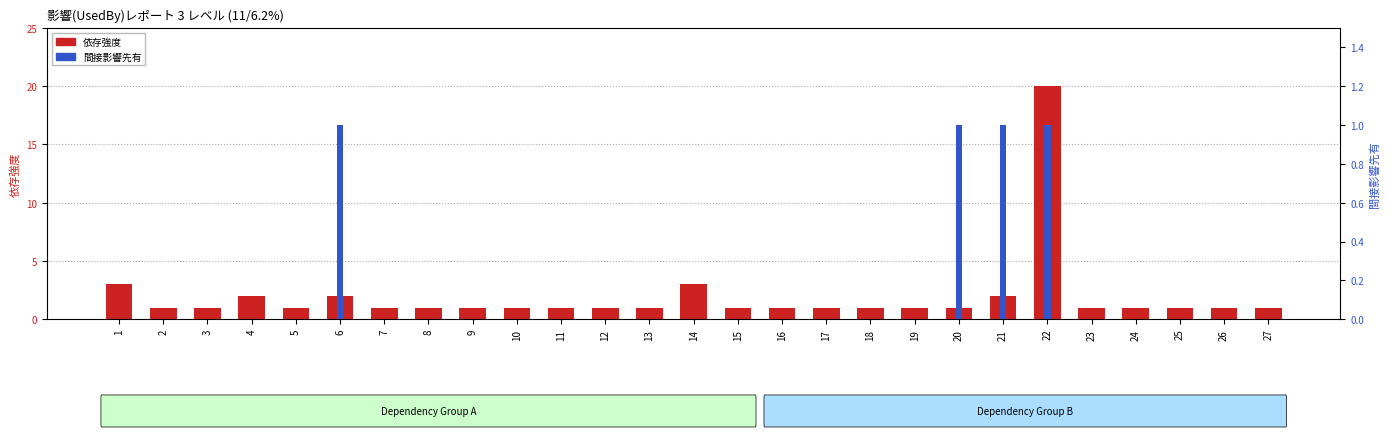

Which series changed the most between 5 and 19?

依存強度